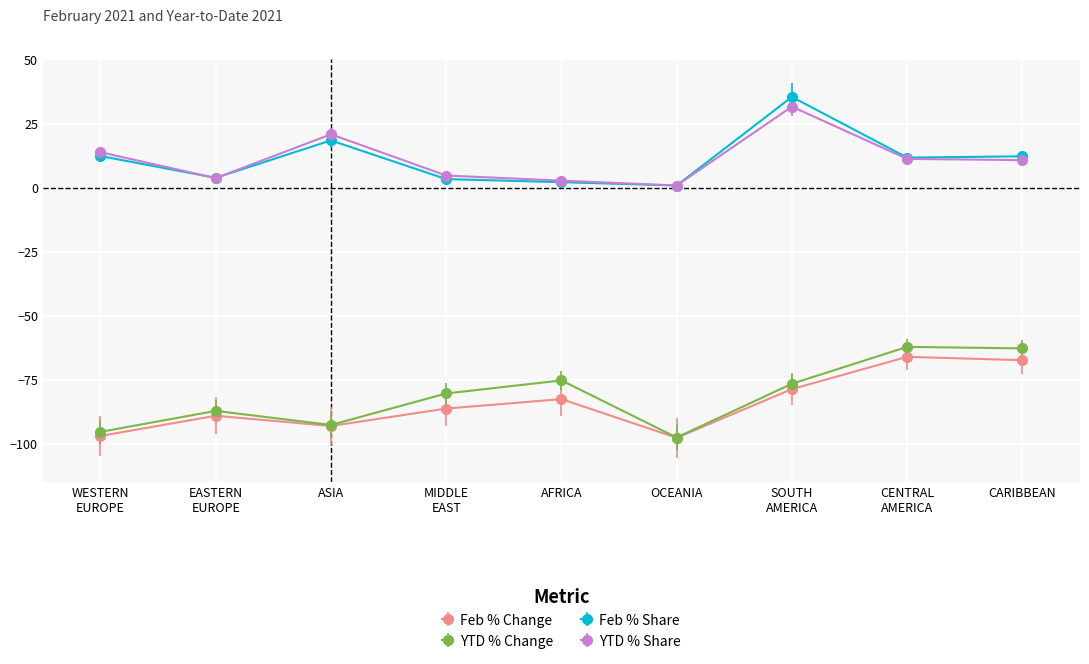

The value of Feb % Share at ASIA is 18.4. True or false?

True